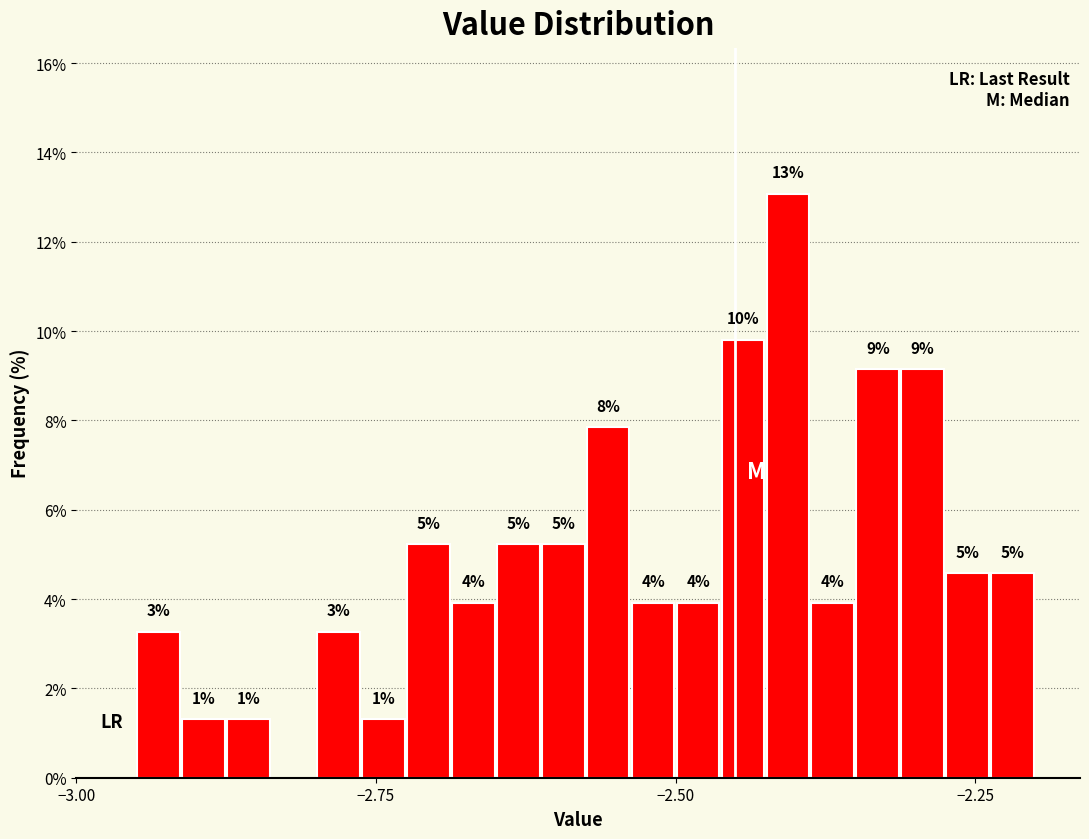

Around what value on the x-axis is the tallest bar? Give the approximate position of its centre, as read against the axis.

-2.40